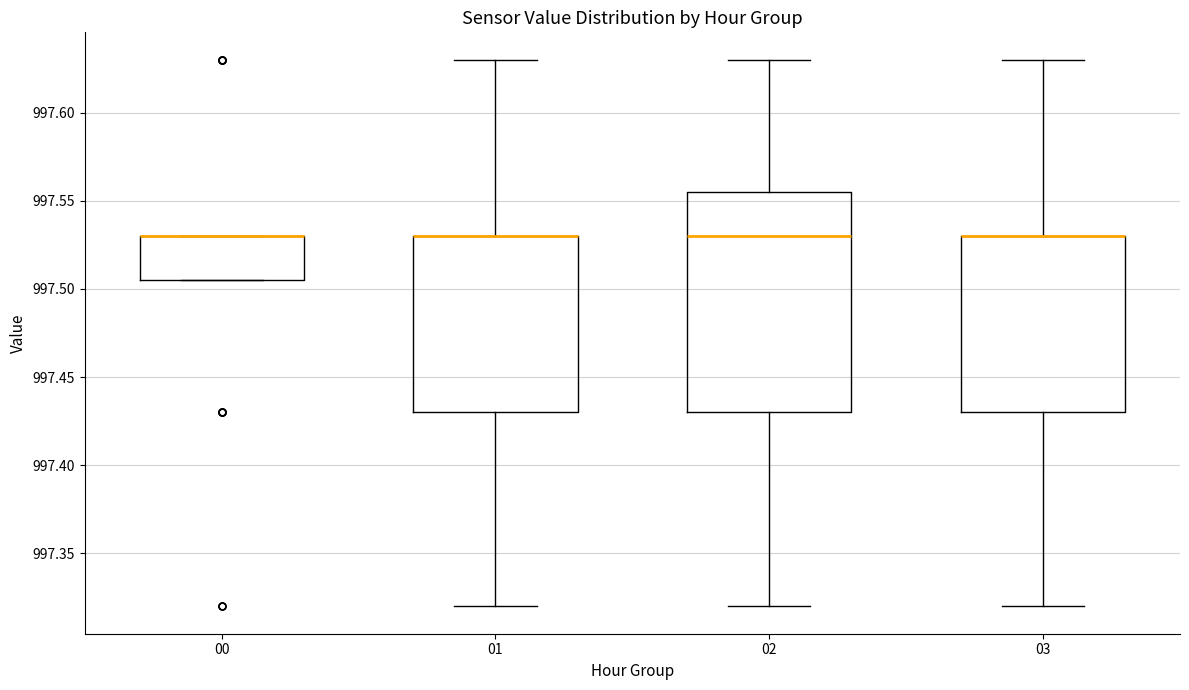

Reading left to right, transcribe this box plot: for each box, give where its median line is, the range the box spans, and where its two whiskers end, as read against the y-axis. The values are not printed on the chart, so give them approximately, as read against the axis.

00: median 997.530 (drawn on the box's upper edge), box 997.505 to 997.530, whiskers 997.505 to 997.530
01: median 997.530 (drawn on the box's upper edge), box 997.430 to 997.530, whiskers 997.320 to 997.630
02: median 997.530, box 997.430 to 997.555, whiskers 997.320 to 997.630
03: median 997.530 (drawn on the box's upper edge), box 997.430 to 997.530, whiskers 997.320 to 997.630